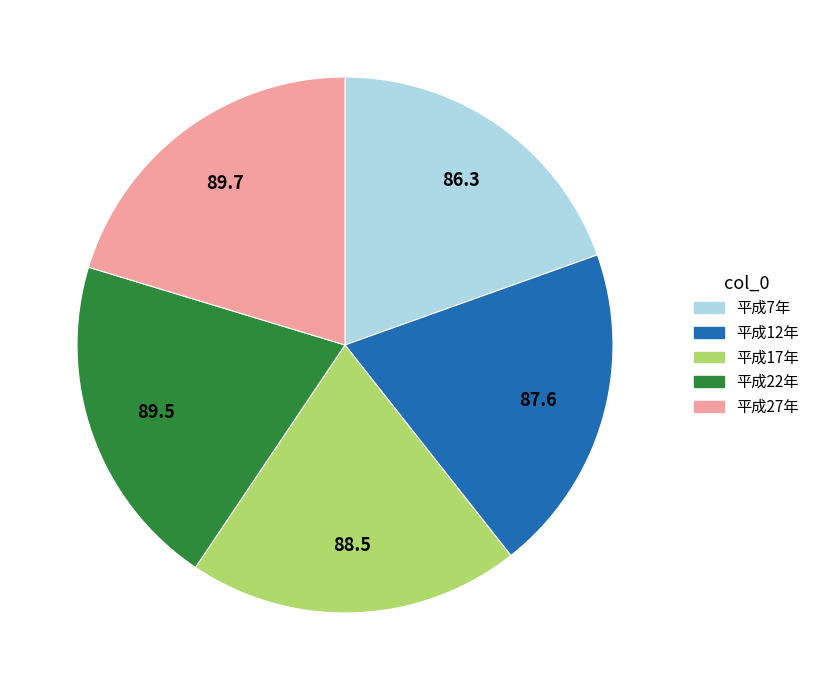

Does 平成17年 account for over 50% of the chart?

No